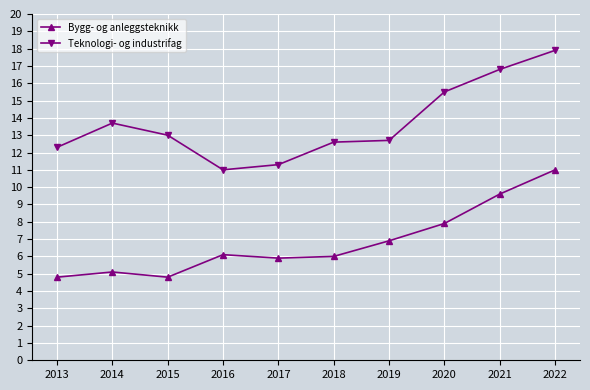

What is the value of the Bygg- og anleggsteknikk point at the 4th from the left?

6.1